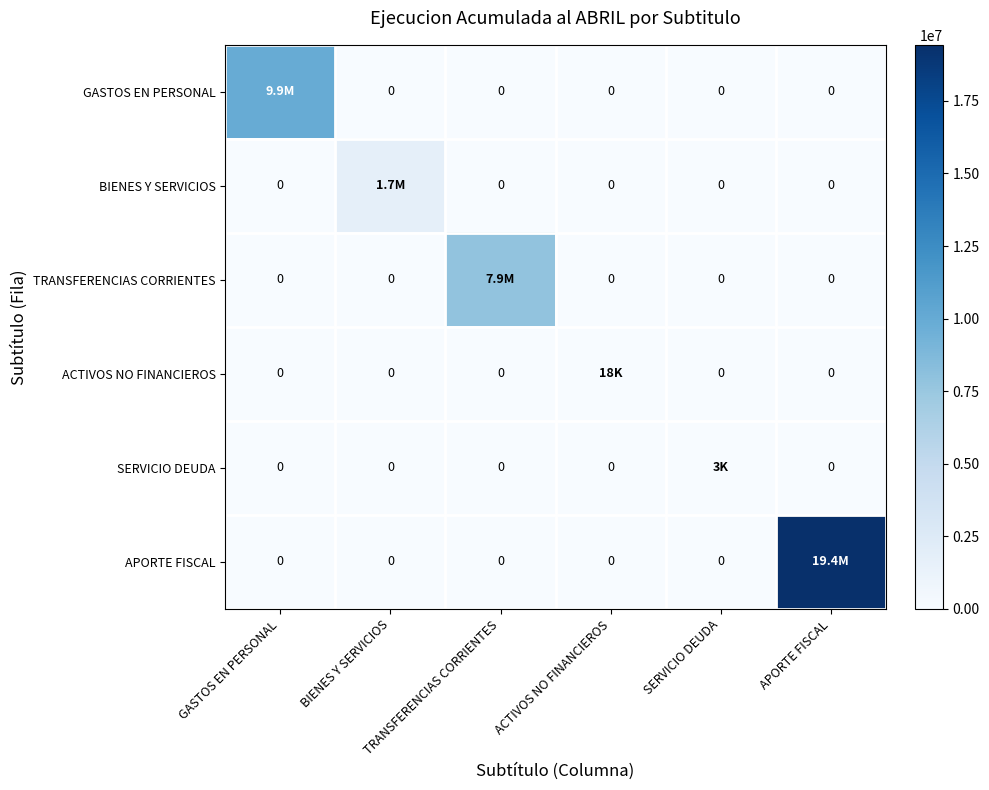

Which series has the largest range (max minus min)?

APORTE FISCAL